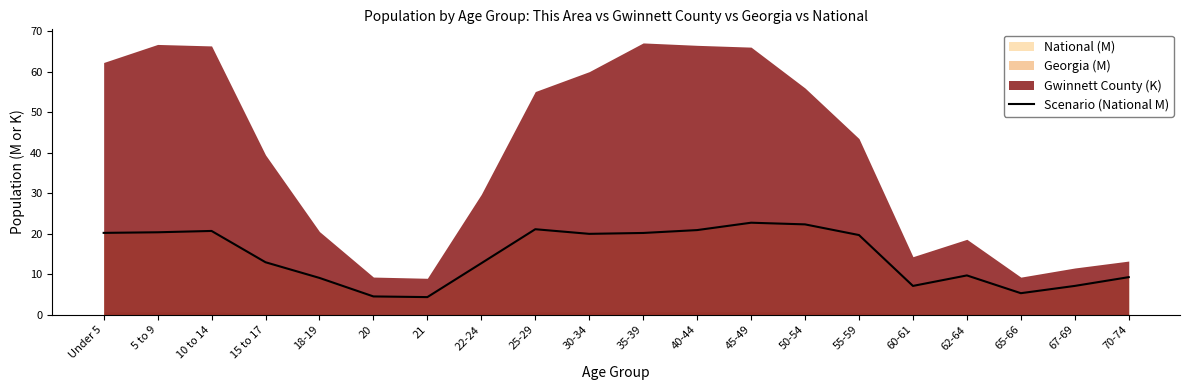

What is the change in value from 40-44 to 60-61?

-13.8